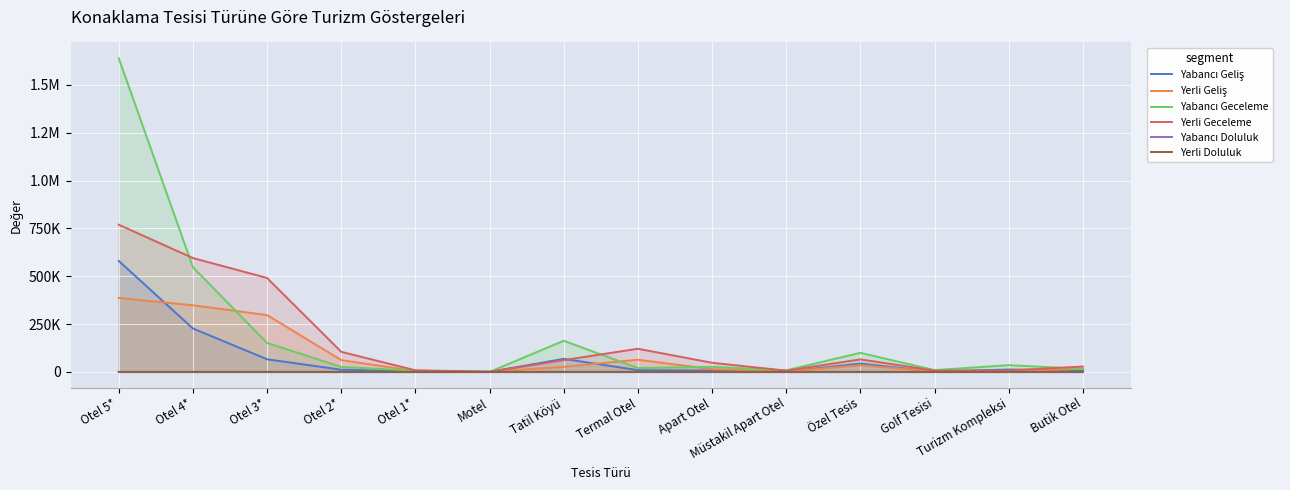

Which series changed the most between Otel 1* and Turizm Kompleksi?

Yabancı Geceleme